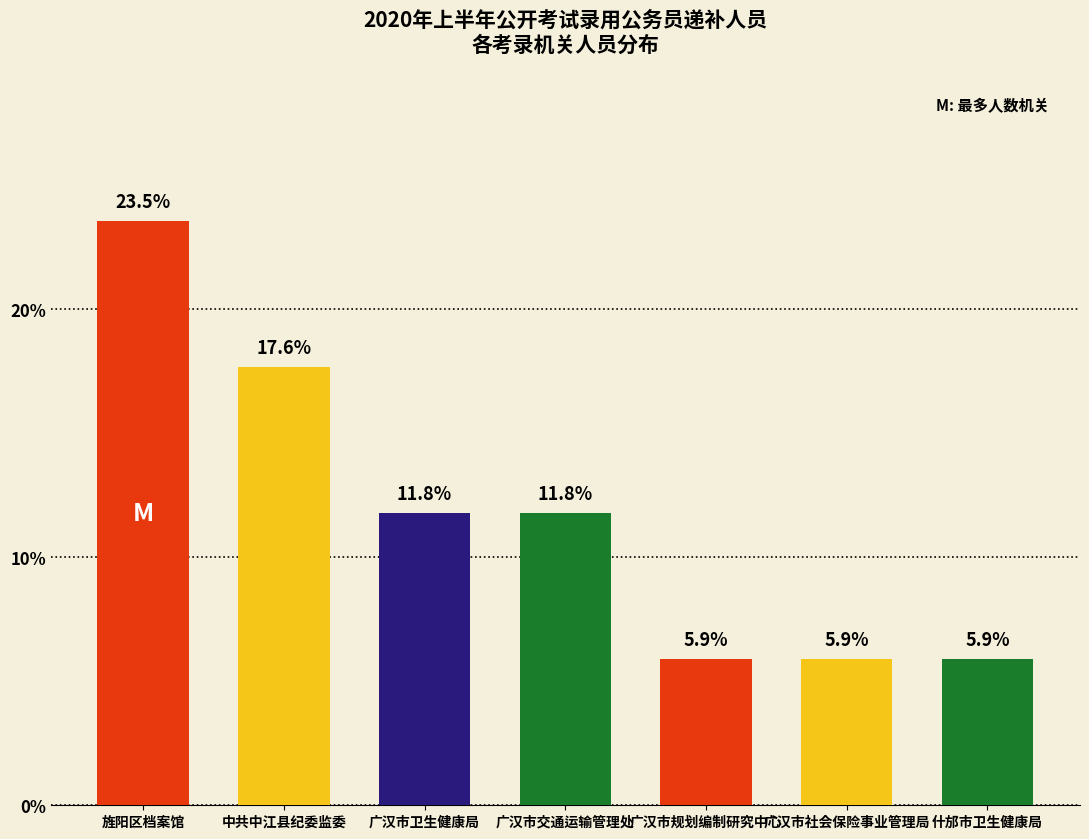

What is the greatest value displayed?

23.5